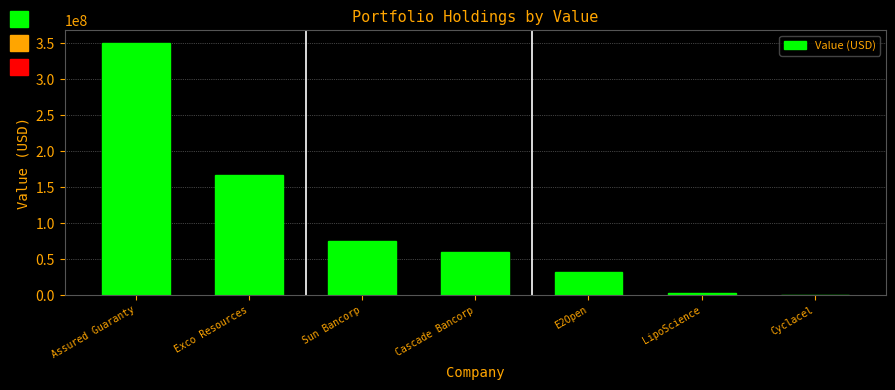

At which category does the chart reach its peak across all series?

Assured Guaranty